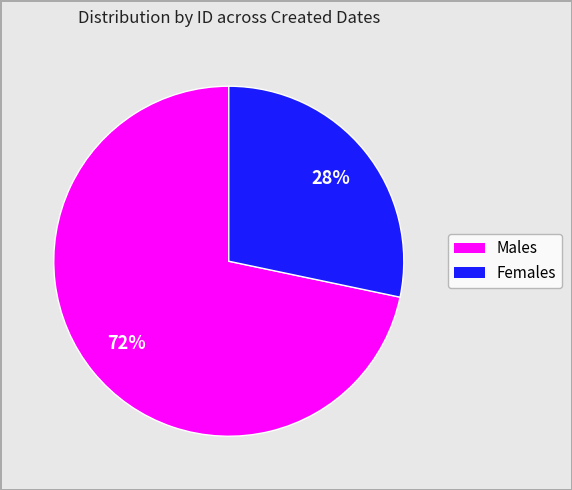

Does any single category account for the majority?

Yes